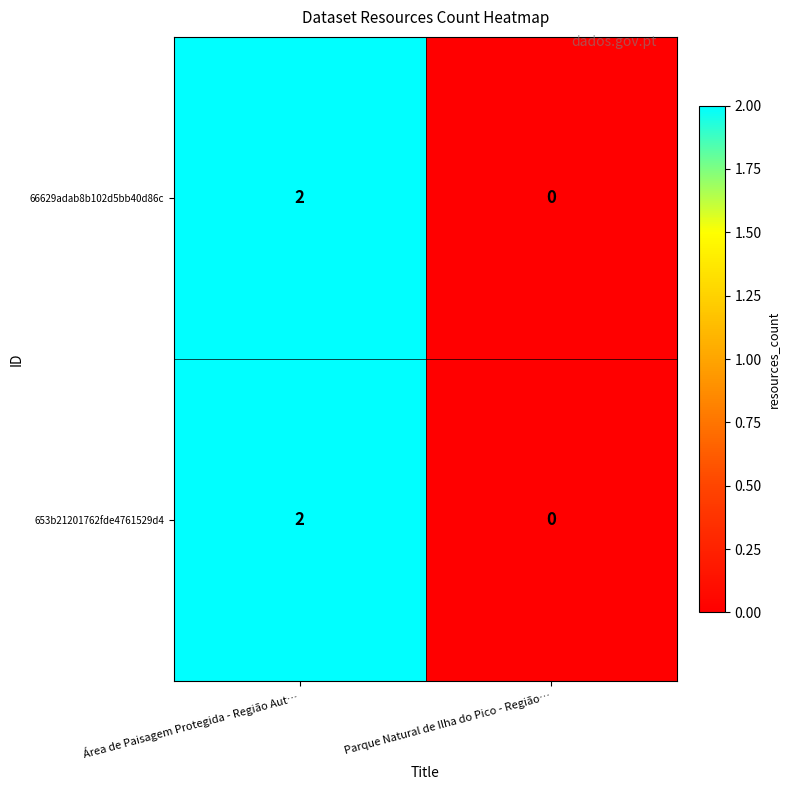

Reading right to left, transcribe all the data shown in this chart.

66629adab8b102d5bb40d86c: 0	2
653b21201762fde4761529d4: 0	2